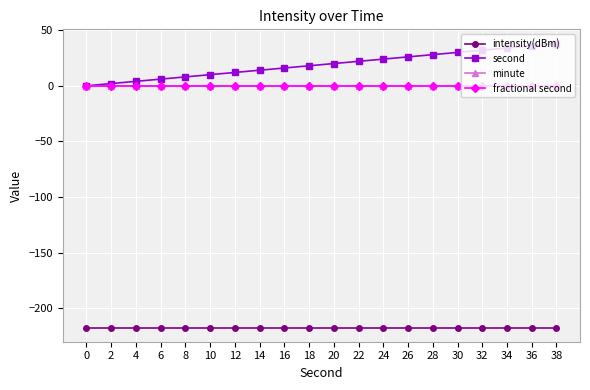

The value of second at 4 is 4.0. True or false?

True